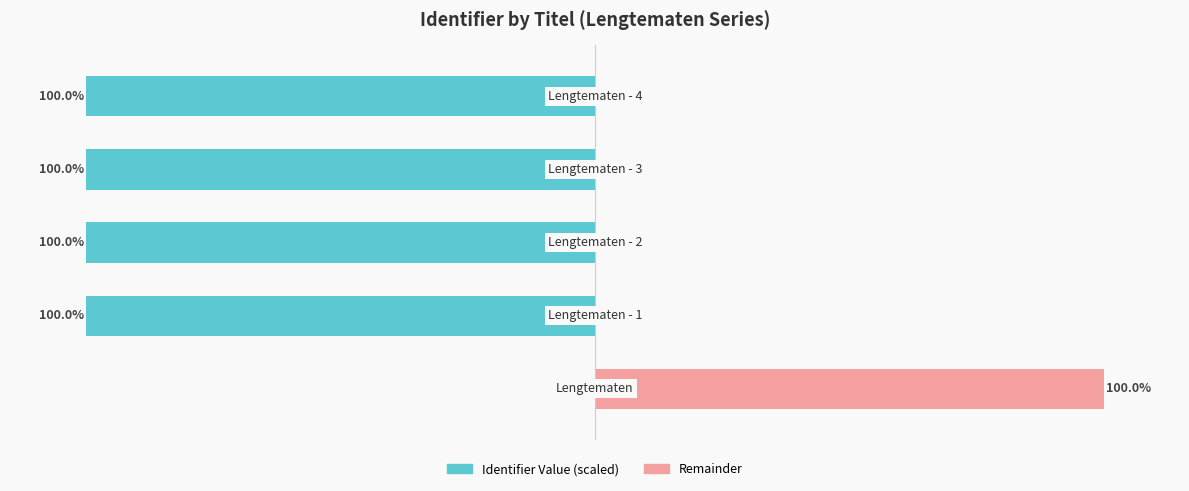

At which category does the chart reach its minimum across all series?

4